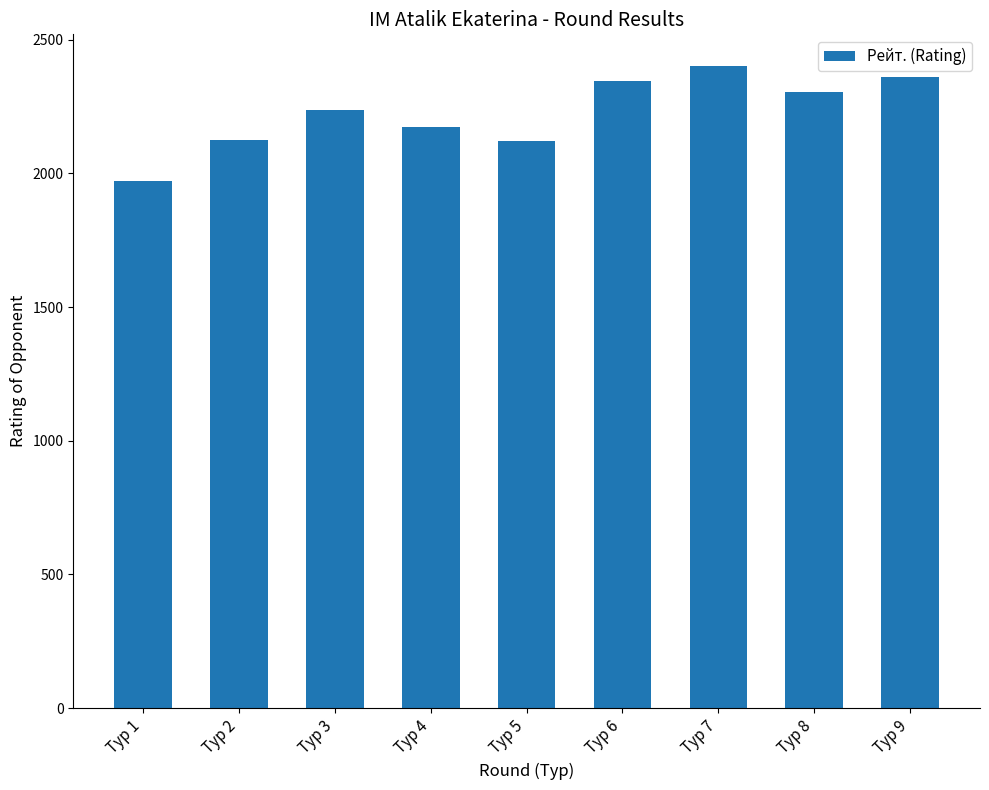

What is the difference between the maximum and minimum values?

427